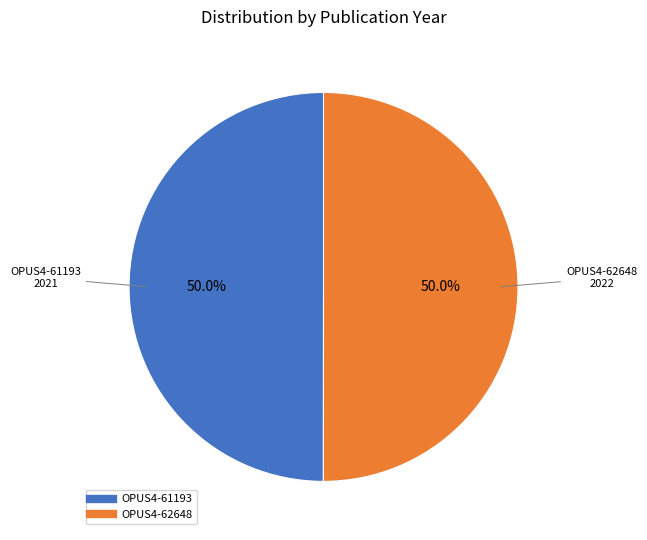

To the nearest percent, what portion does OPUS4-61193 represent?

50%